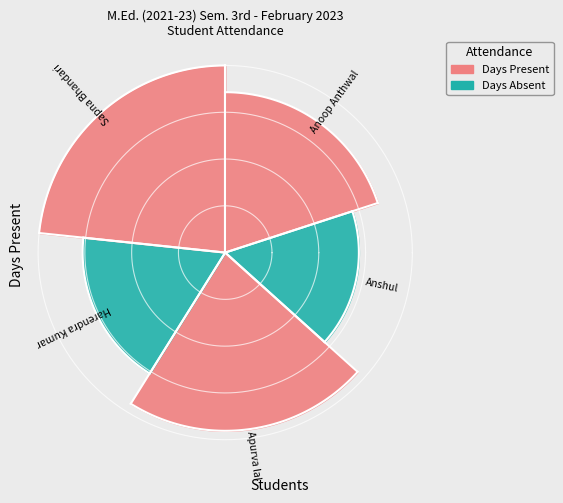

Does Harendra Kumar represent more than half of the total?

No